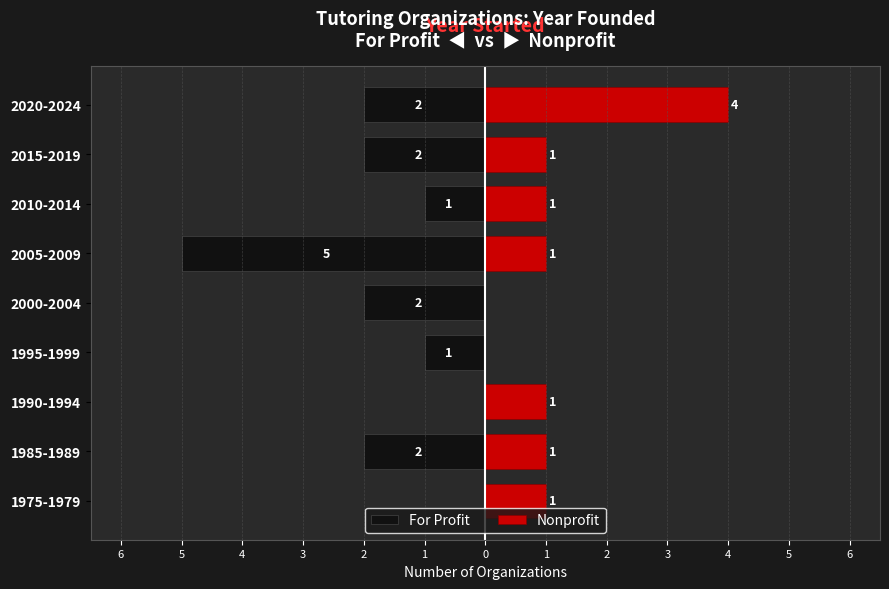

What is the difference between the maximum and minimum values in the For Profit series?

5